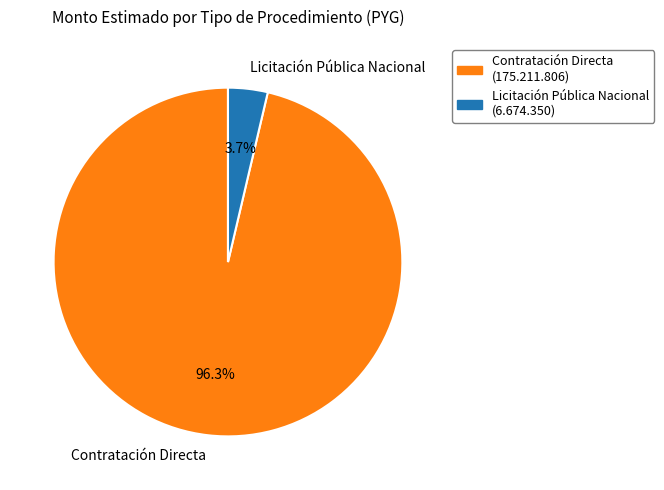

Which category has the biggest portion of the pie?

Contratación Directa